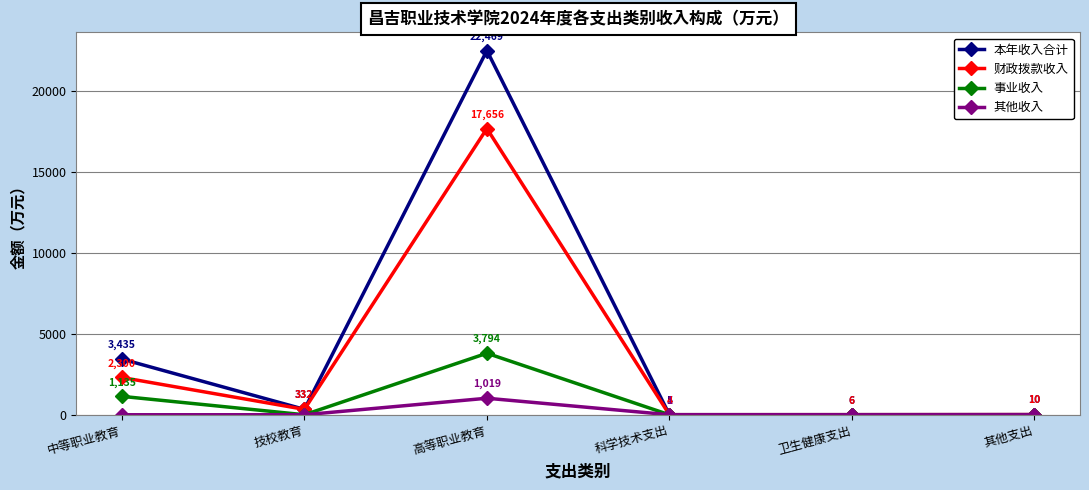

At which category does 本年收入合计 reach its first local peak?

高等职业教育